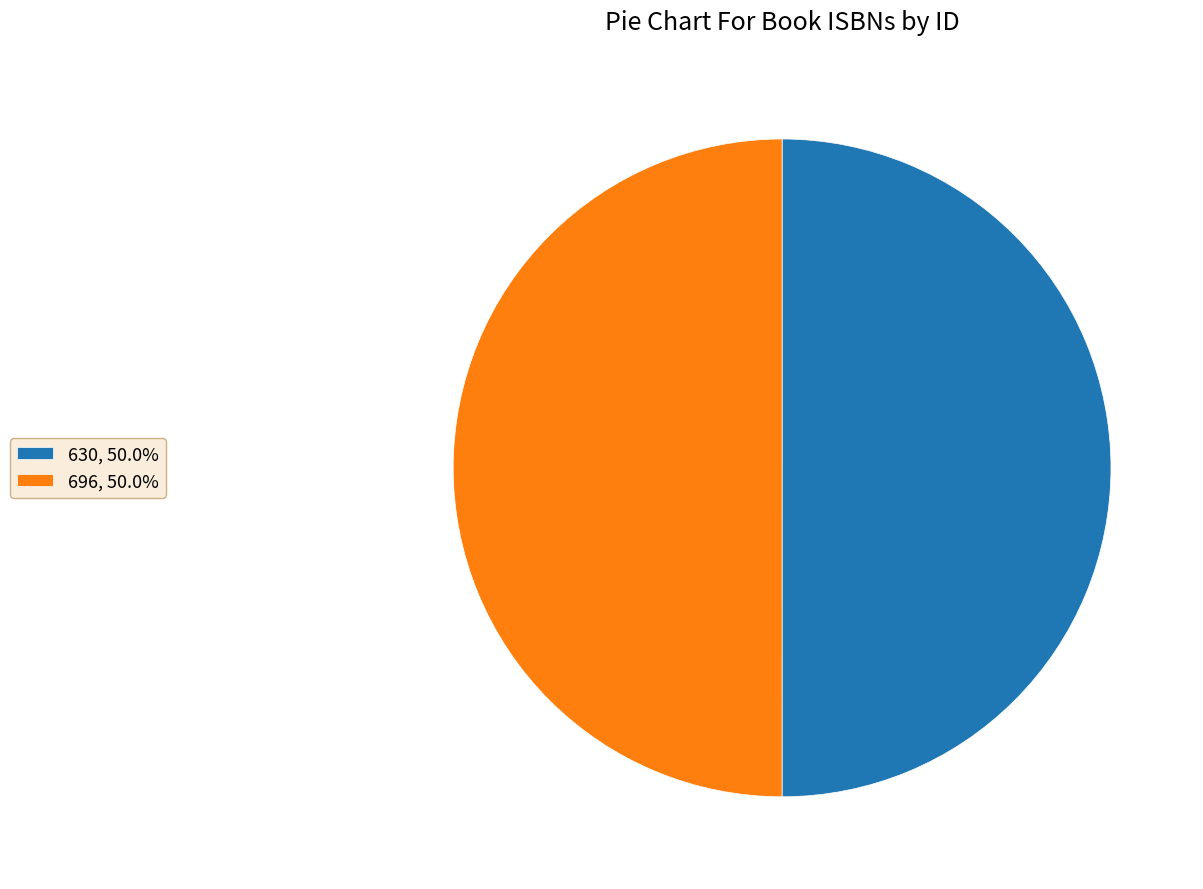

Combined, do 696 and 630 account for over 50%?

Yes